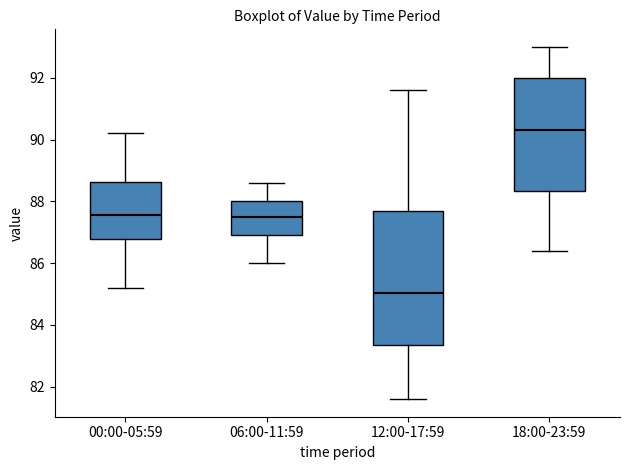

Reading left to right, read every box against the y-axis: the position of its median line, the range the box covers, and the ends of its whiskers. The values are not printed on the chart, so give them approximately, as read against the axis.

00:00-05:59: median 87.6, box 86.8 to 88.6, whiskers 85.2 to 90.2
06:00-11:59: median 87.6, box 87.0 to 88.0, whiskers 86.0 to 88.6
12:00-17:59: median 85.0, box 83.4 to 87.8, whiskers 81.6 to 91.6
18:00-23:59: median 90.4, box 88.4 to 92.0, whiskers 86.4 to 93.0